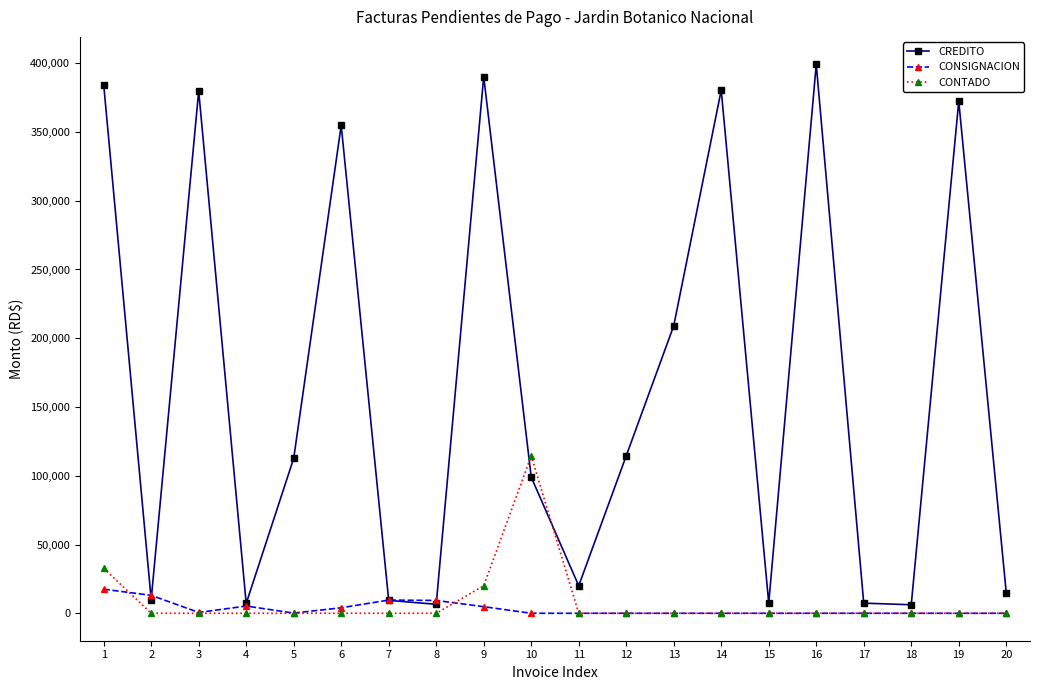

What is the difference between the highest and lowest values at 7?

9600.0